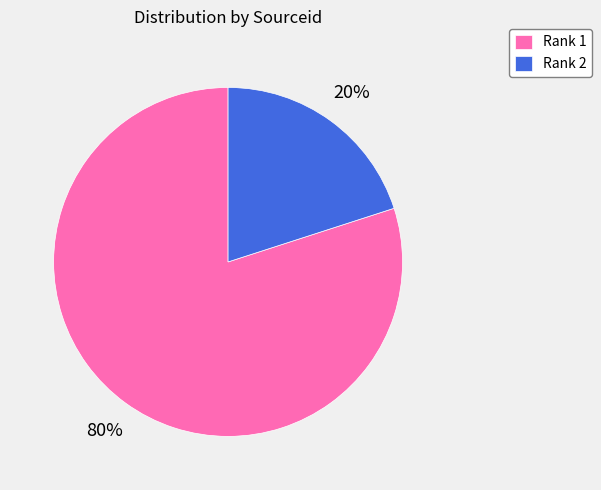

To the nearest percent, what portion does Rank 2 represent?

20%